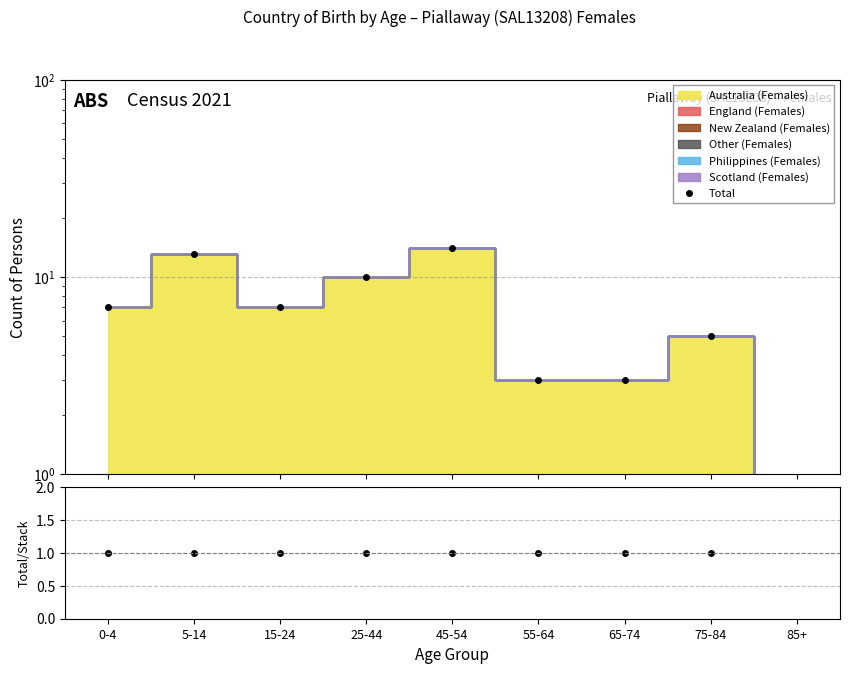

In Total, how many points are lower than both neighbors (excluding endpoints)?

1